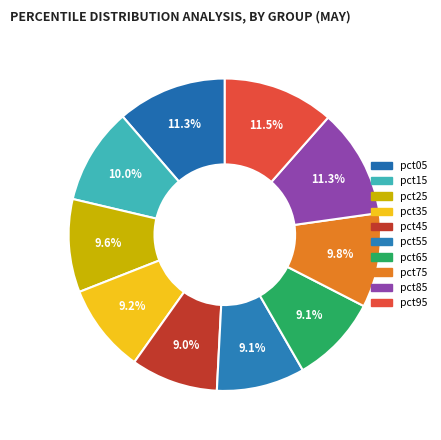

How many slices are in this pie chart?

10